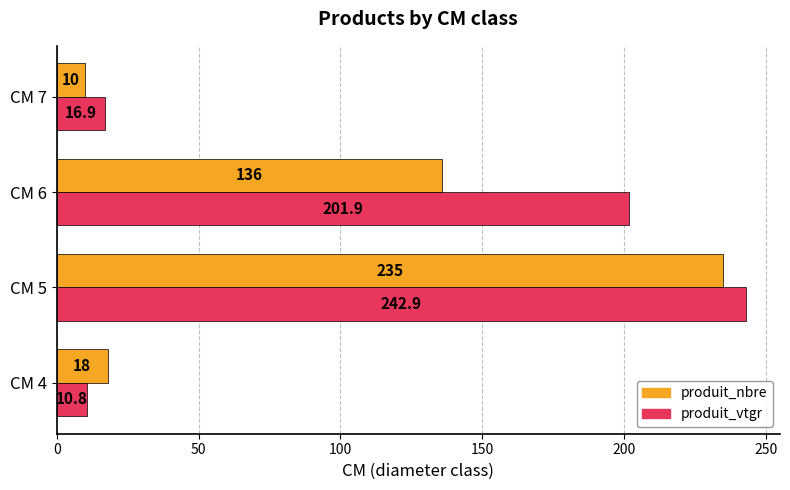

Where is produit_nbre nearest to the value 122?

CM 6